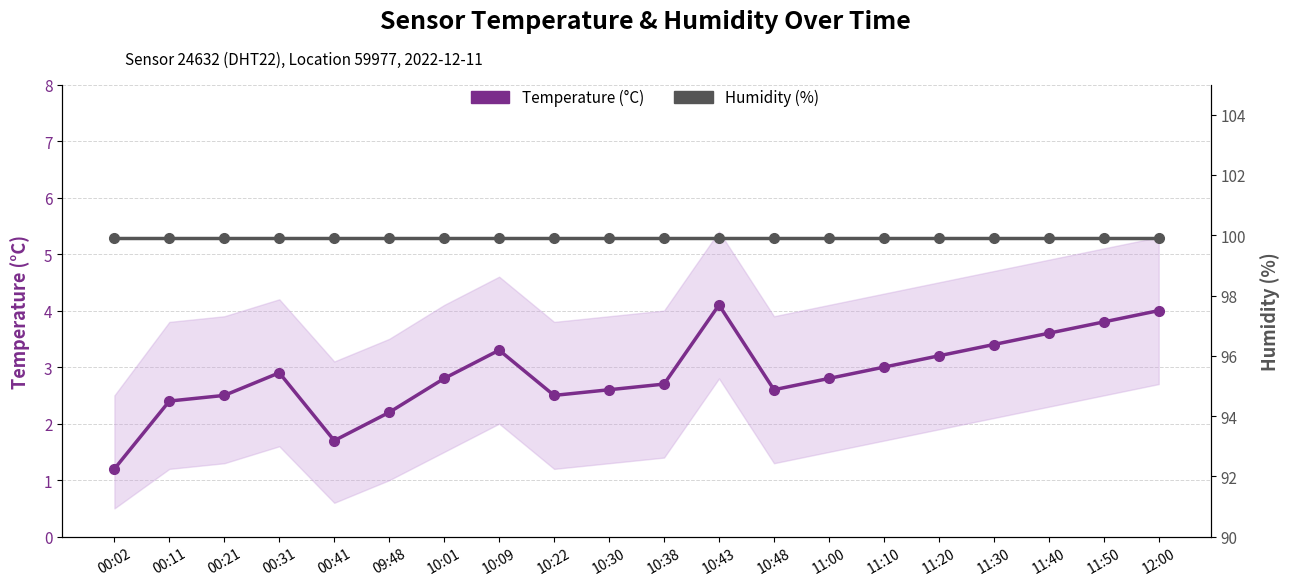

Read the Humidity (%) value at 11:00.

99.9